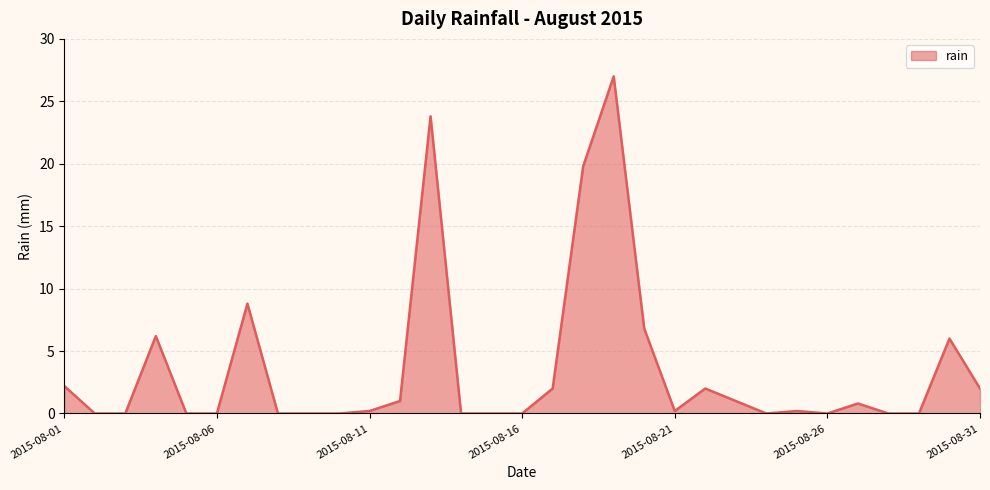

What is the greatest value displayed?

27.0